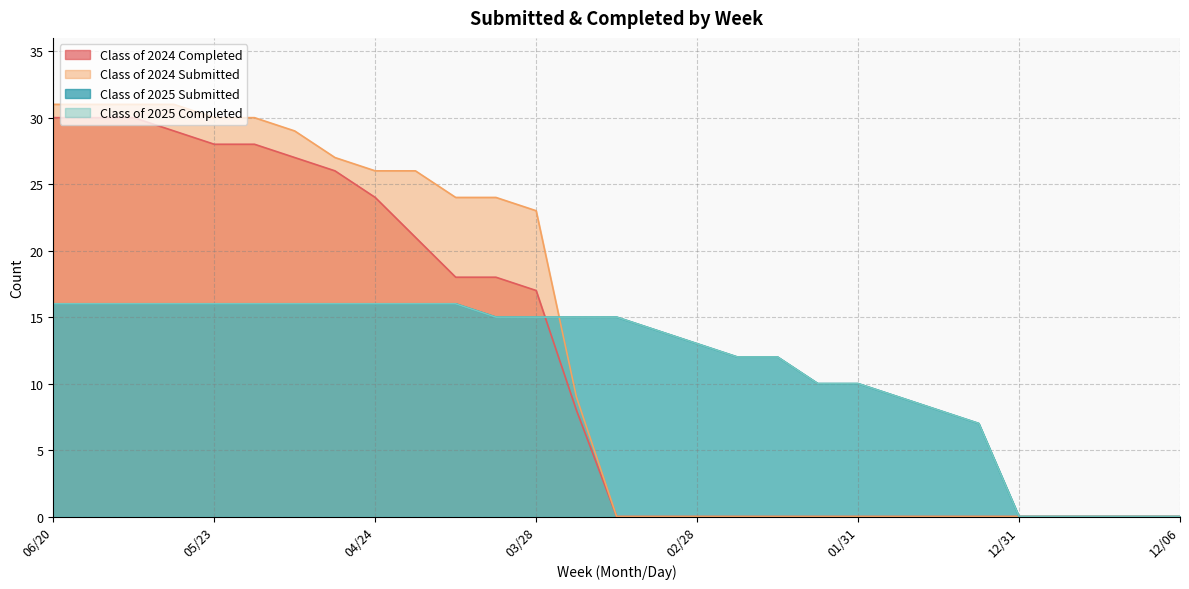

True or false: Class of 2024 Completed has a value of 27 at 05/09.

True